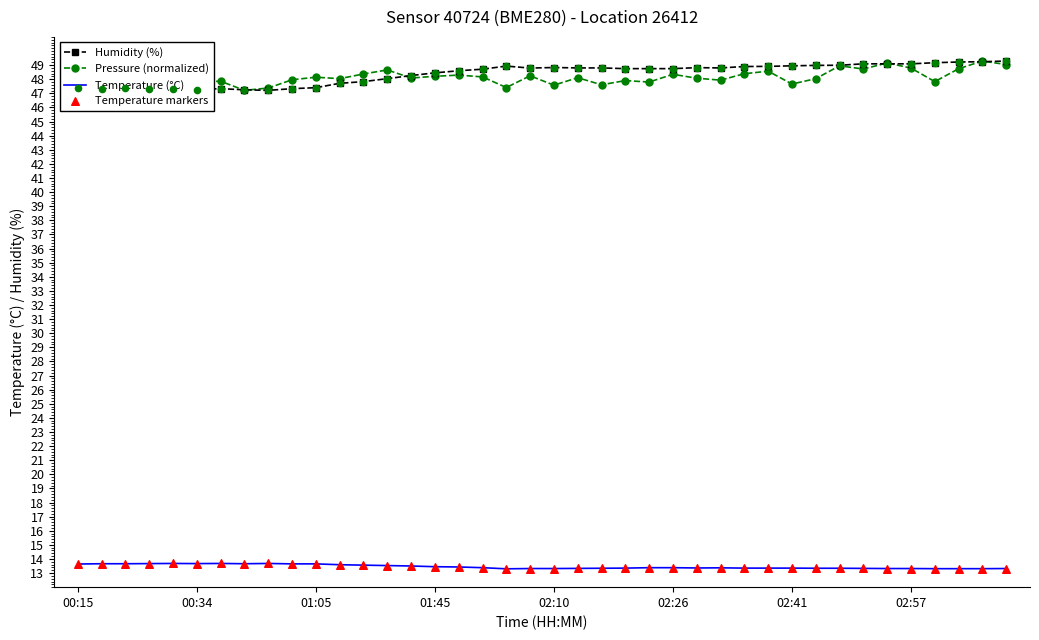

True or false: Pressure (normalized) and Temperature (°C) intersect in this chart.

False